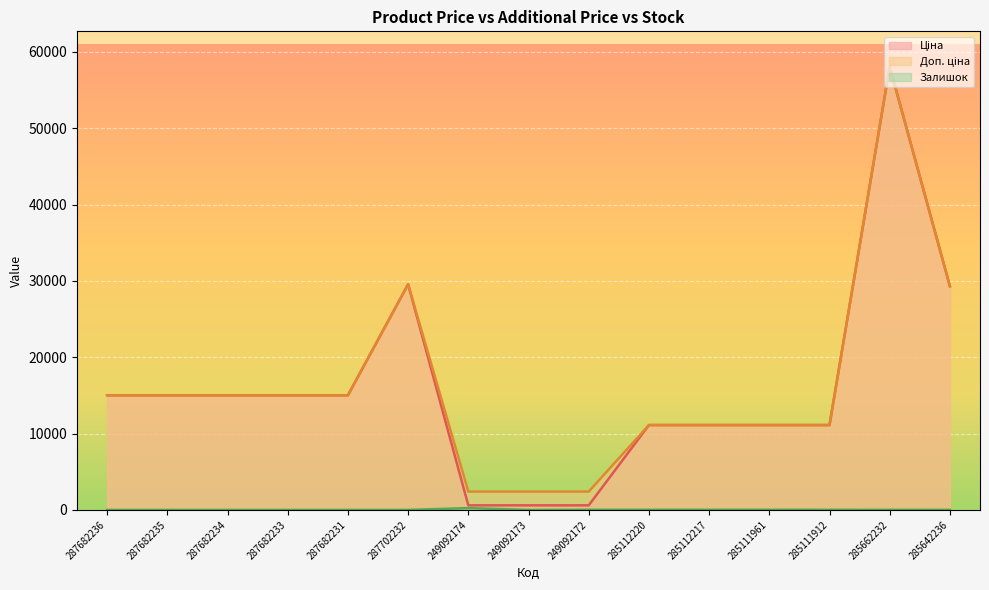

What value does the Ціна series have at 285111912?

11113.6